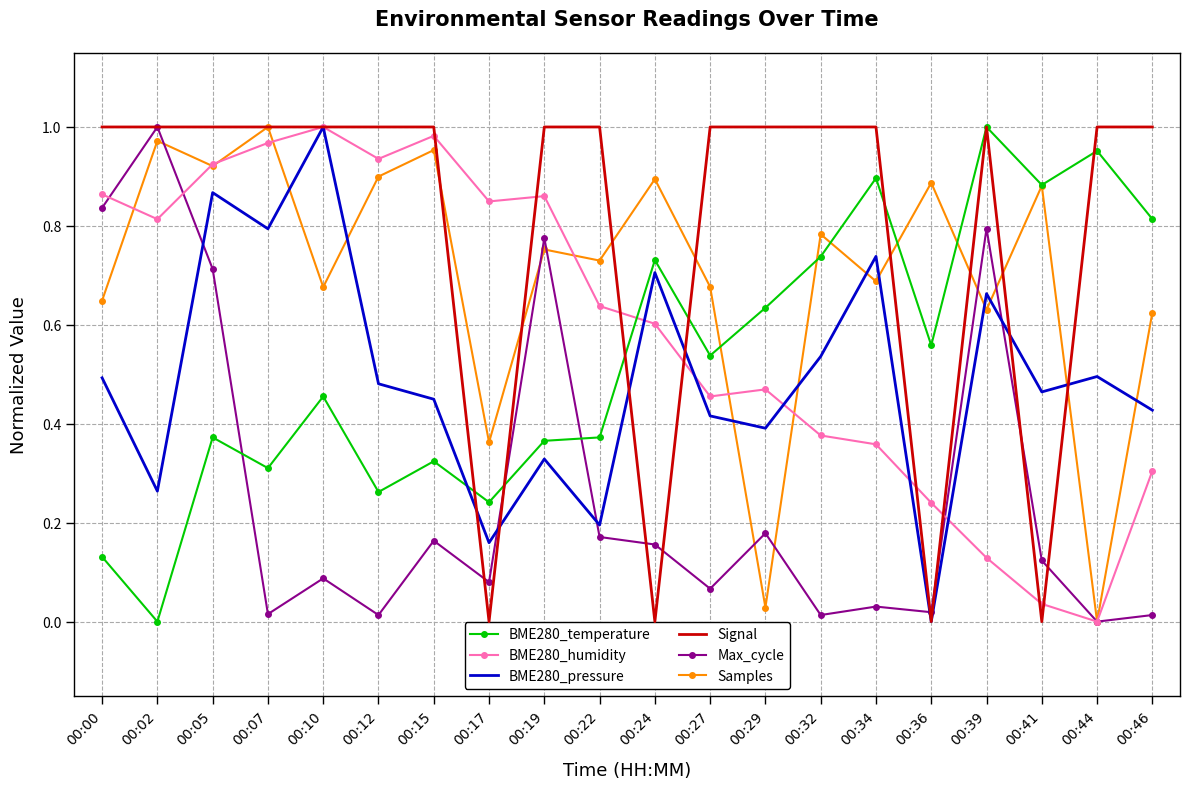

Between which two adjacent categories do Max_cycle and BME280_temperature first intersect?

00:05 and 00:07